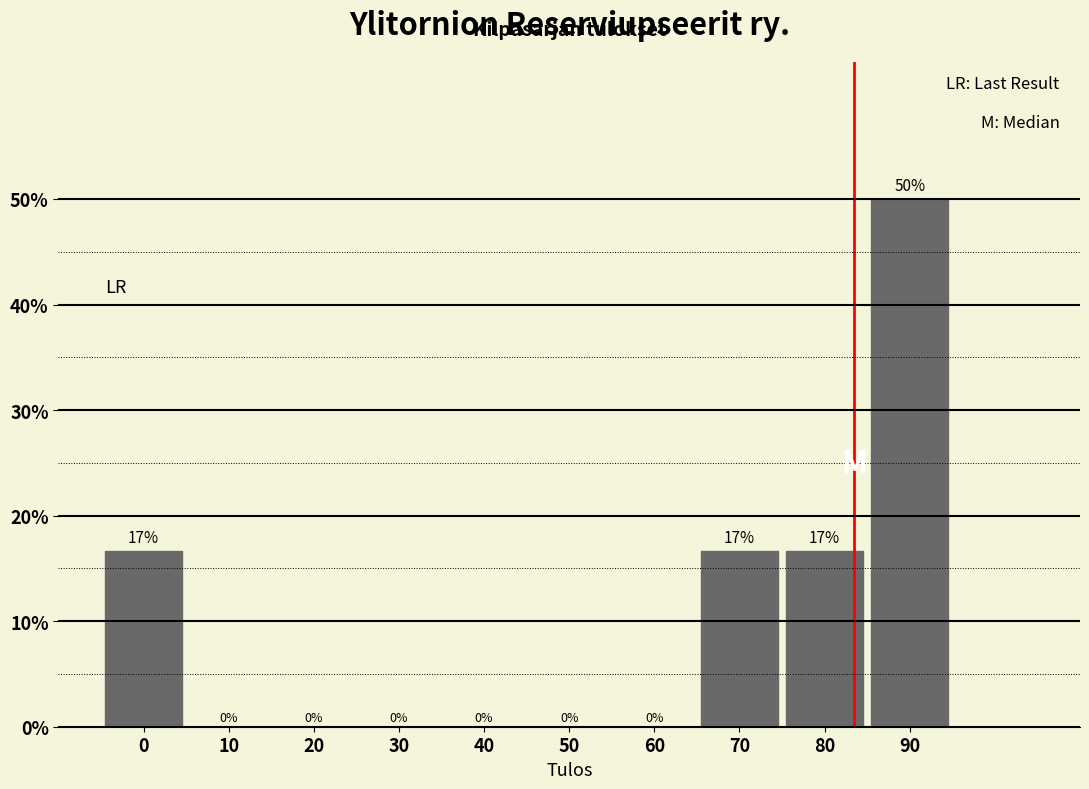

Which label corresponds to the largest value in the chart?

90